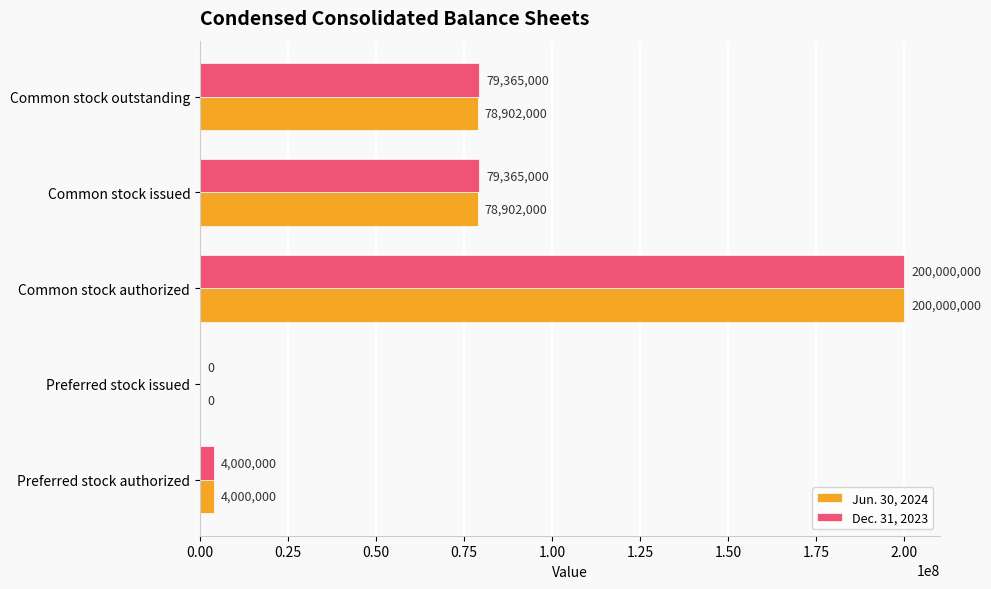

What is the total value across all series at Common stock authorized?

400000000